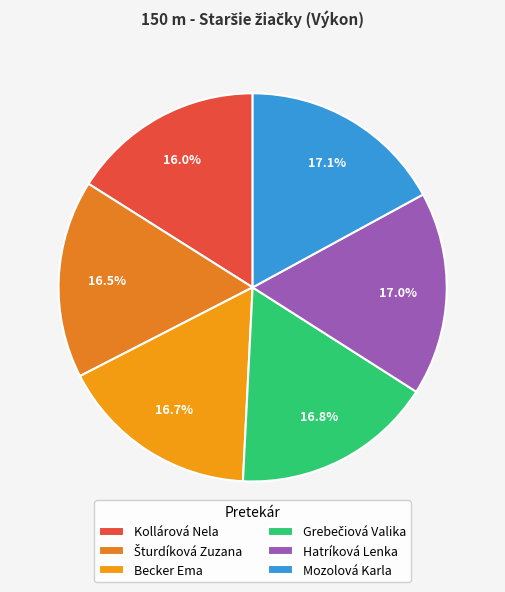

To the nearest percent, what is the difference between the Kollárová Nela and Hatríková Lenka slice percentages?

1%